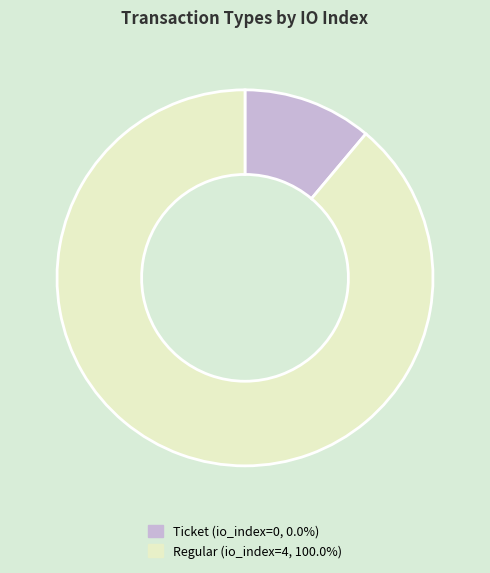

Which category has the biggest portion of the pie?

Regular